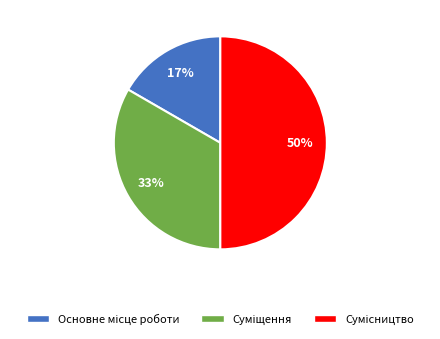

True or false: Основне місце роботи accounts for 17% of the total.

True